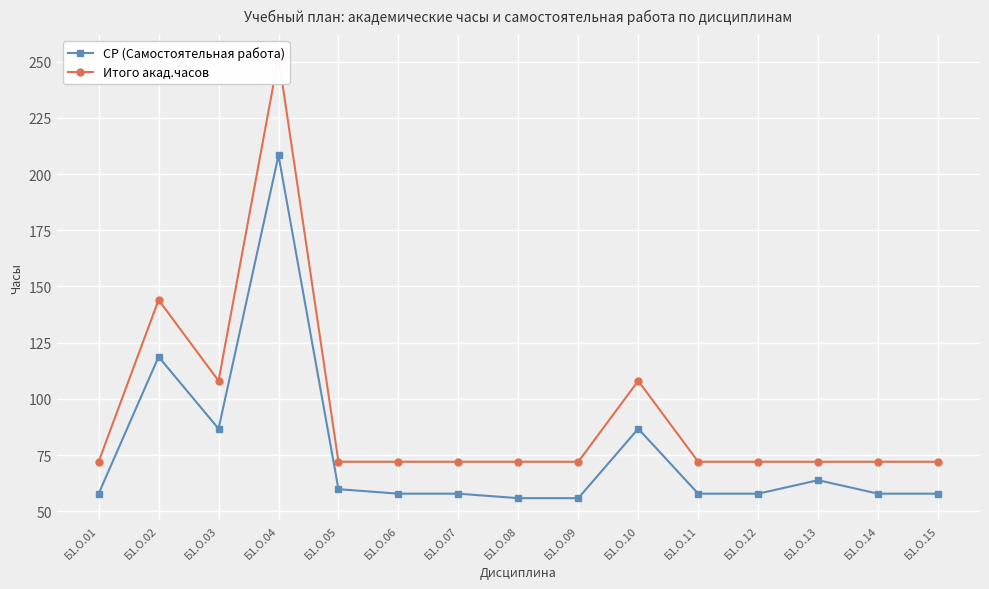

Rank the series by their maximum value, from highest to lowest.

Итого акад.часов, СР (Самостоятельная работа)